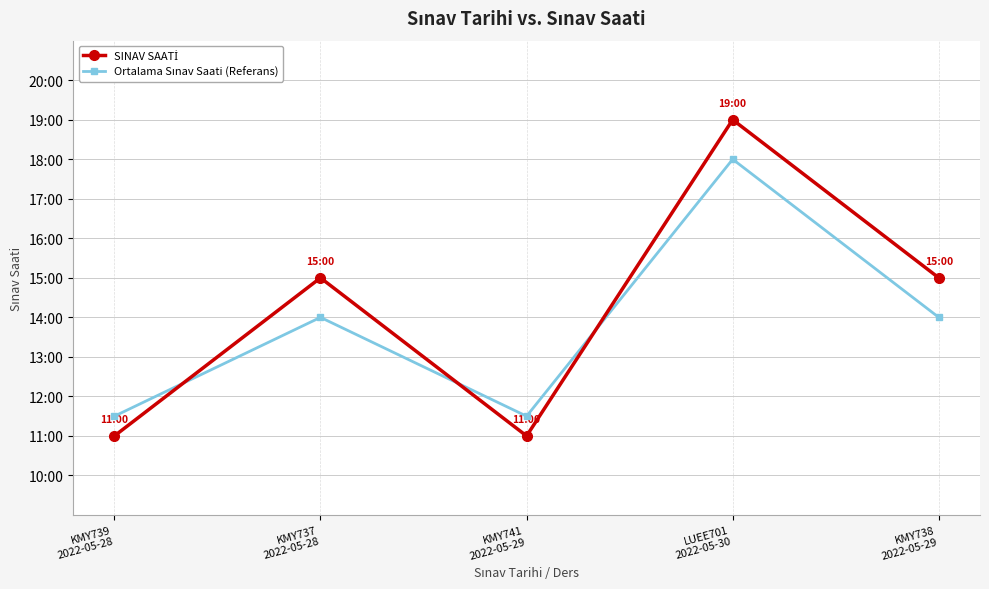

What position from the right is KMY738
2022-05-29?

1